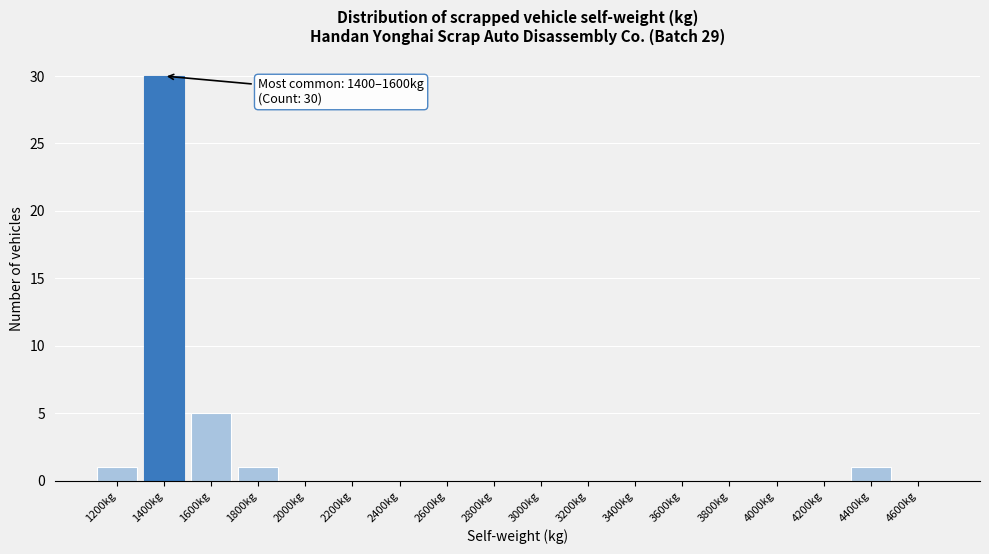

Reading right to left, list all the values displayed in this chart.

4600kg=0	4400kg=1	4200kg=0	4000kg=0	3800kg=0	3600kg=0	3400kg=0	3200kg=0	3000kg=0	2800kg=0	2600kg=0	2400kg=0	2200kg=0	2000kg=0	1800kg=1	1600kg=5	1400kg=30	1200kg=1